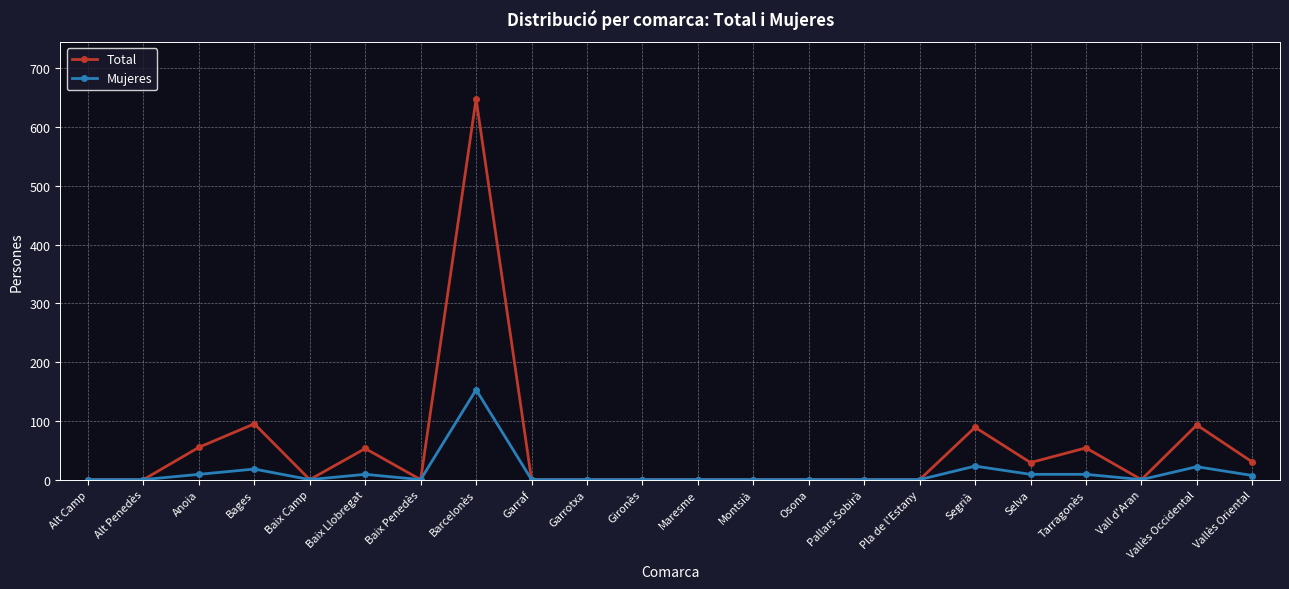

What is the label of the 11th point from the right?

Maresme